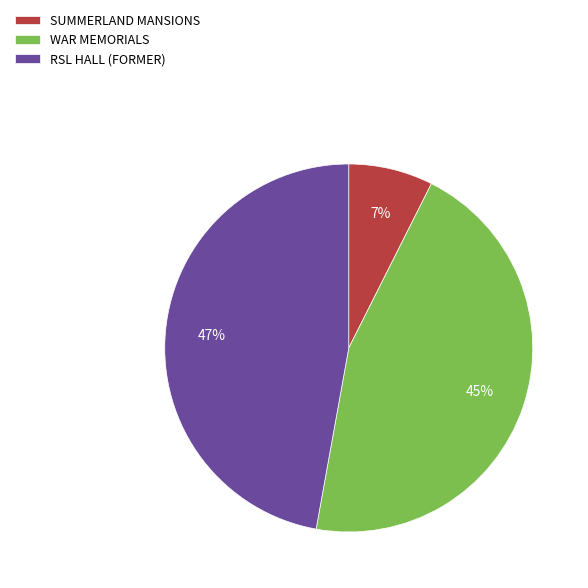

Is there a majority slice in this chart?

No